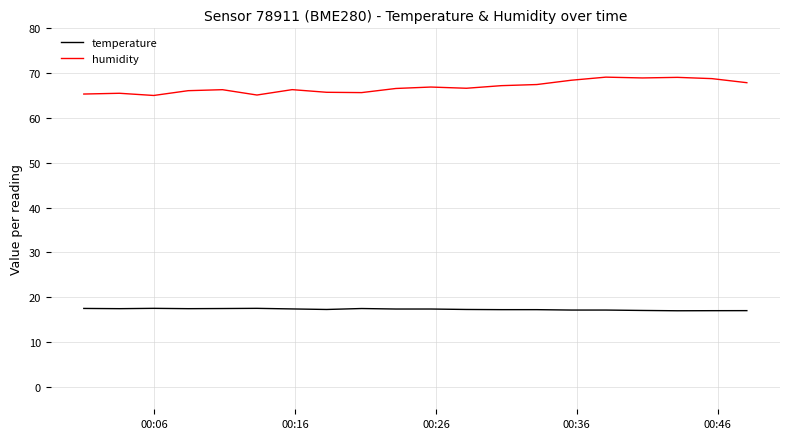

What is the greatest value displayed?

69.1